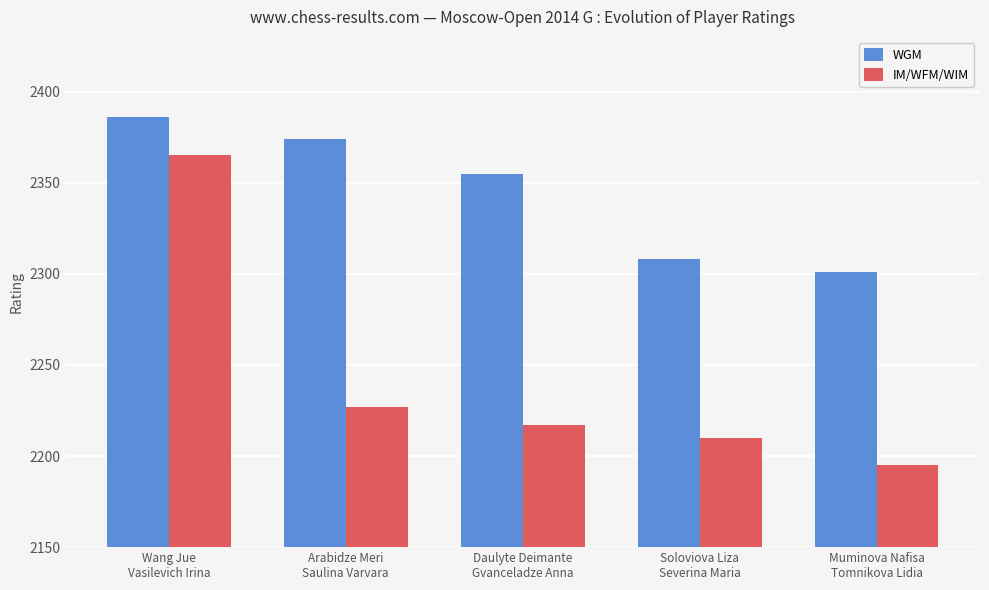

Read the WGM value at Soloviova Liza
Severina Maria.

2308